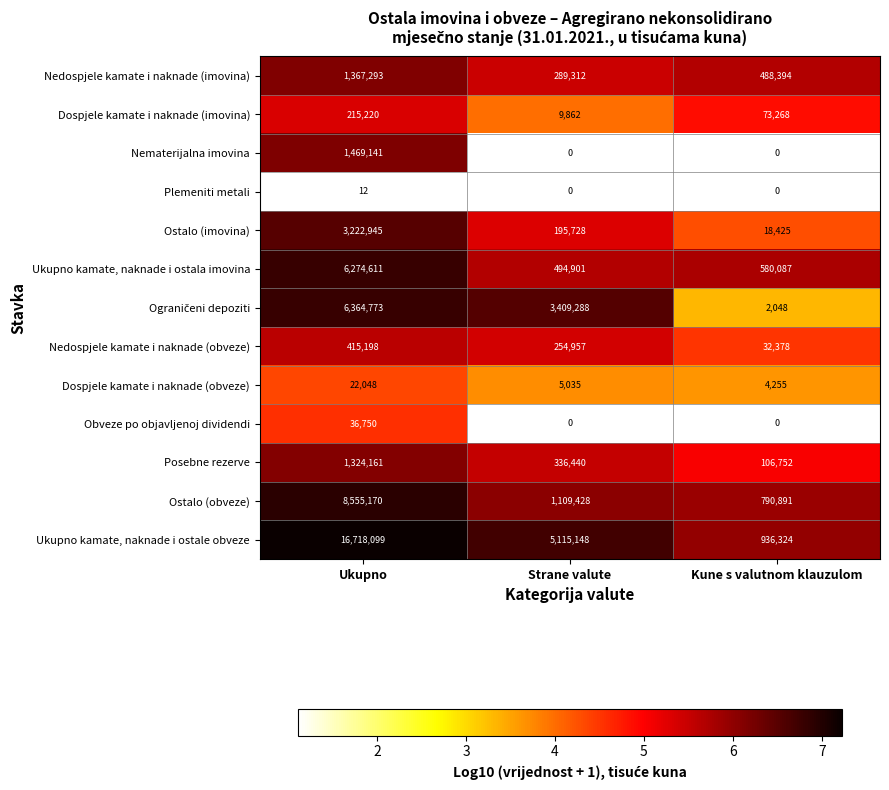

How many Ukupno kamate, naknade i ostale obveze values are between 936324 and 16718099?

3